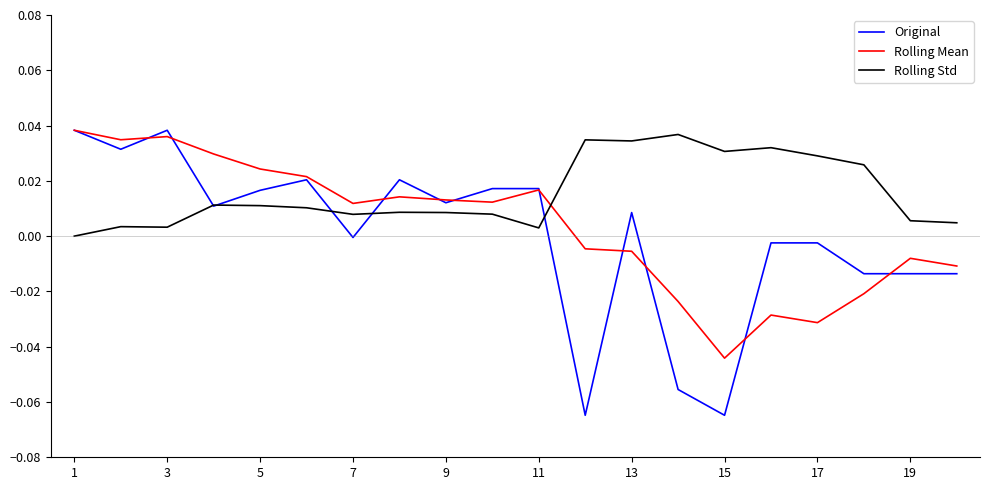

List the series in order of their overall mean, lowest first.

Original, Rolling Mean, Rolling Std